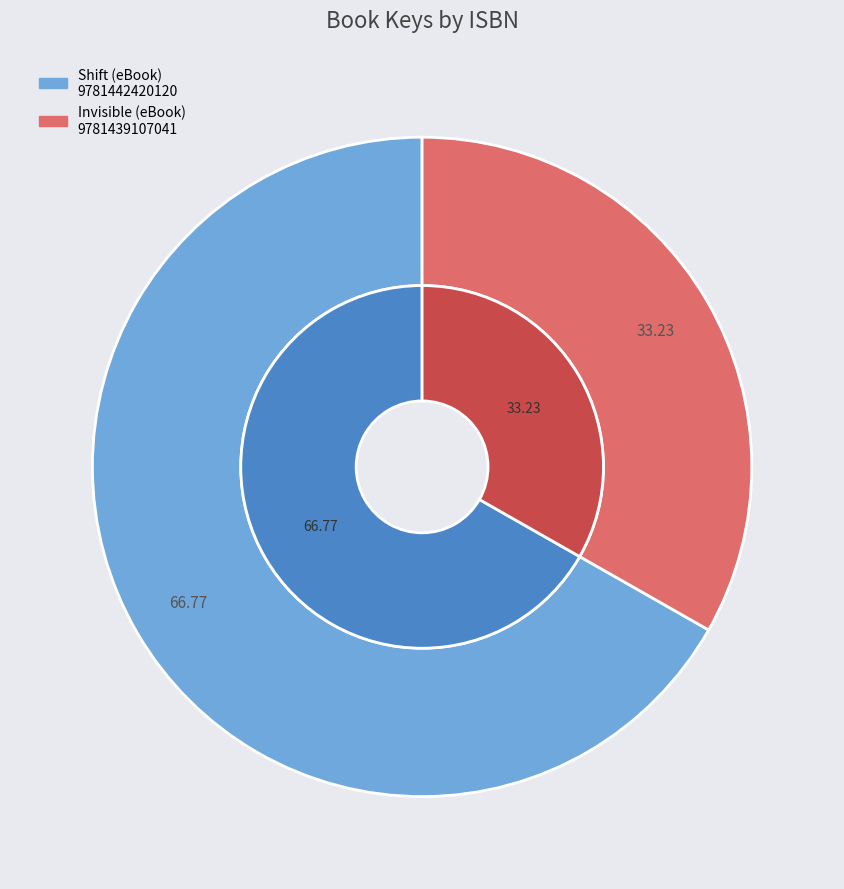

What portion of the pie excludes 9781439107041?

66.8%